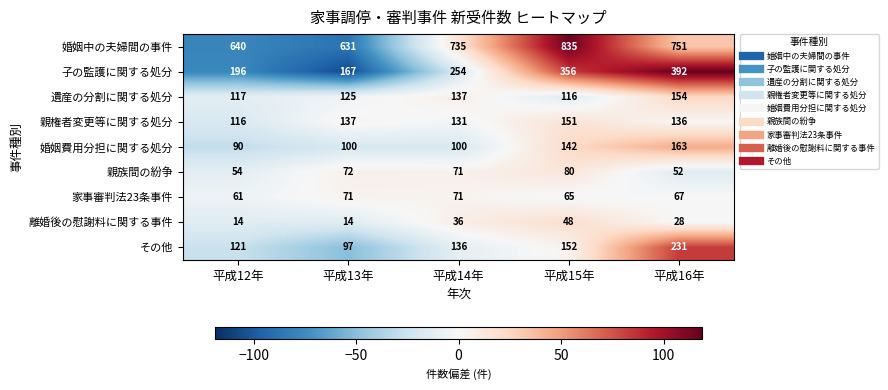

Rank the series by their maximum value, from lowest to highest.

離婚後の慰謝料に関する事件, 家事審判法23条事件, 親族間の紛争, 親権者変更等に関する処分, 遺産の分割に関する処分, 婚姻費用分担に関する処分, その他, 子の監護に関する処分, 婚姻中の夫婦間の事件